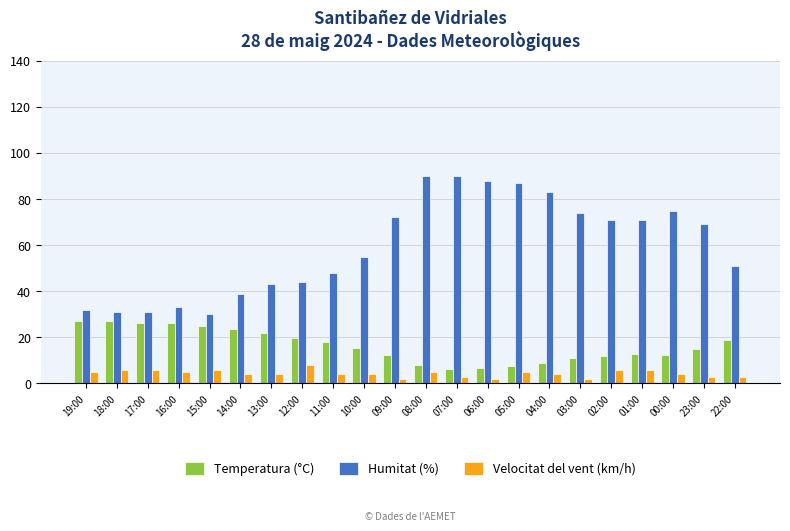

How many distinct data groups are displayed?

3